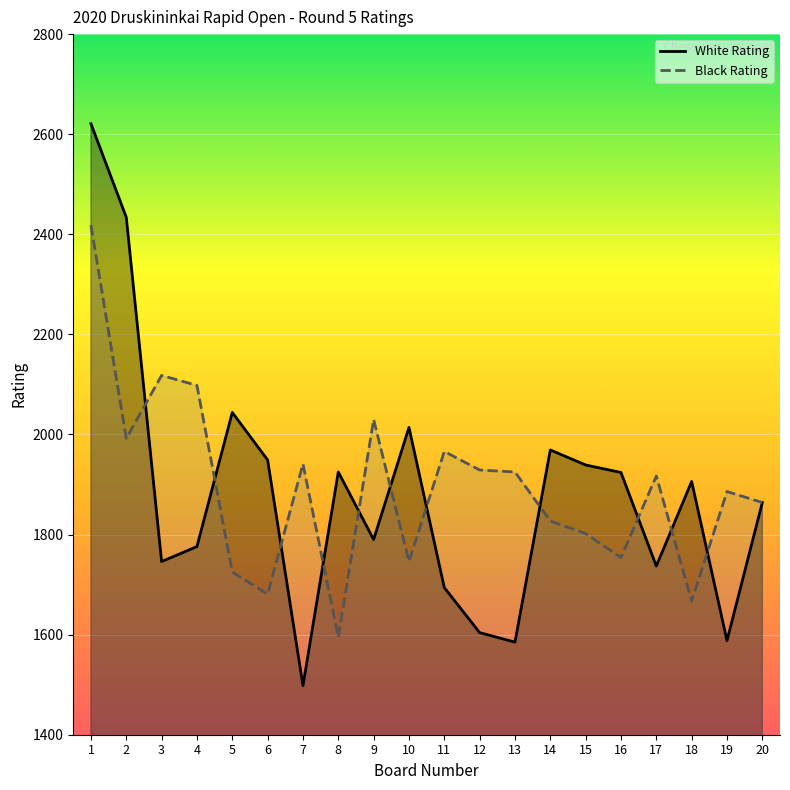

Reading left to right, what are all the values shown in this chart?

White Rating: 2621	2434	1746	1776	2044	1949	1498	1925	1790	2014	1694	1604	1585	1969	1939	1924	1737	1906	1588	1864
Black Rating: 2418	1992	2118	2098	1725	1681	1941	1595	2030	1746	1966	1929	1925	1827	1802	1754	1917	1667	1886	1864